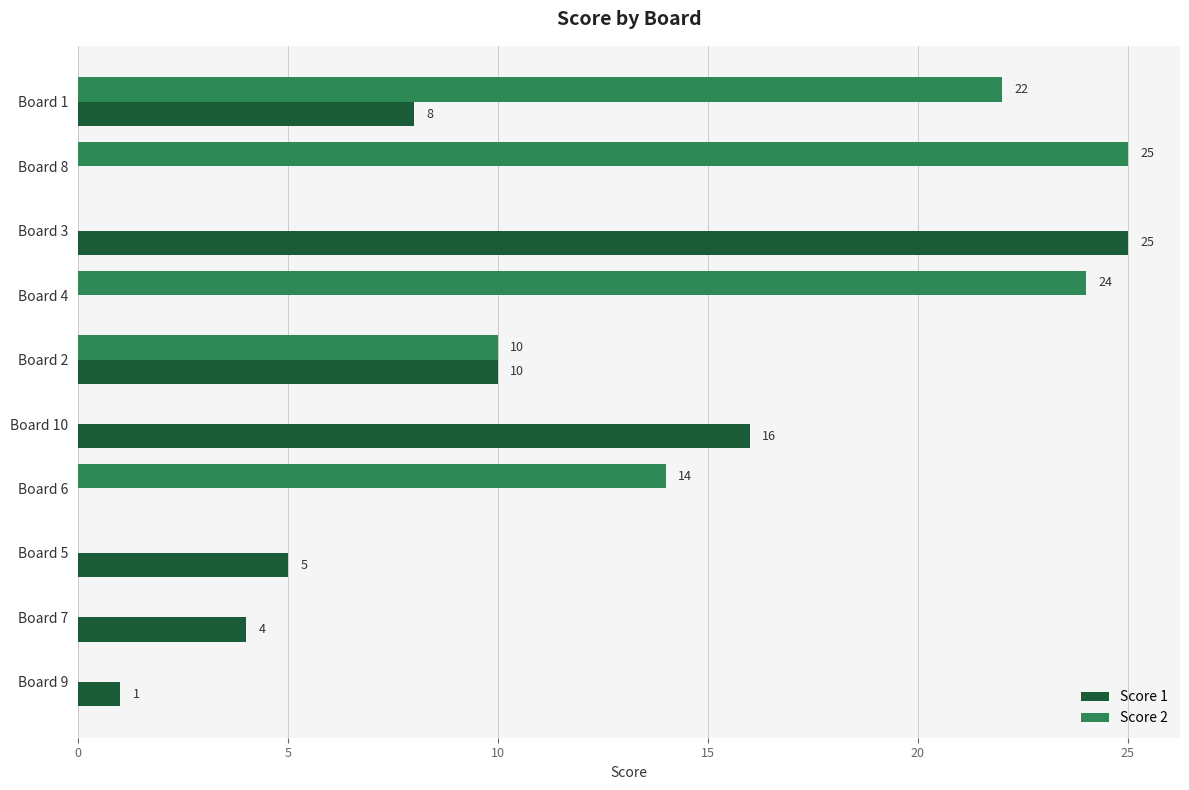

At which label is Score 1 closest to 12?

Board 2